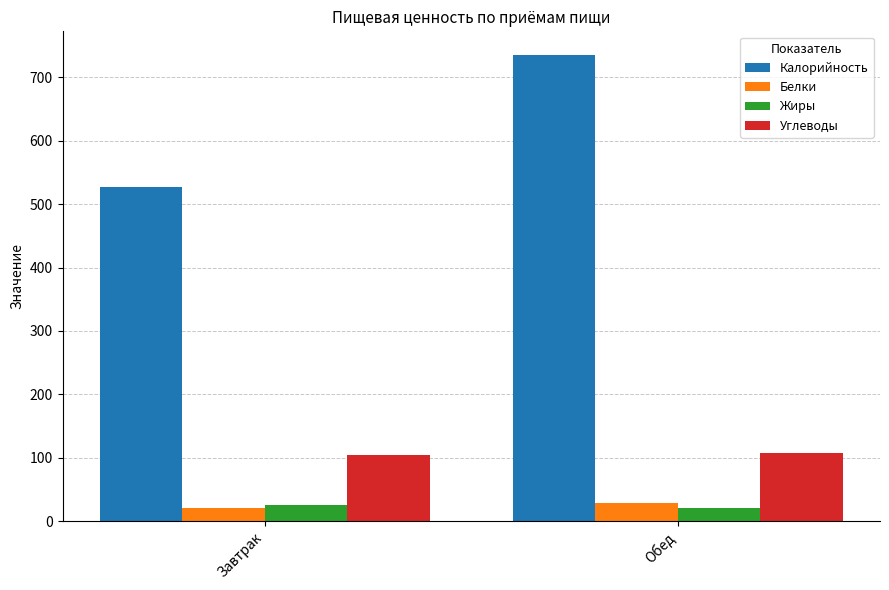

What is the sum of the Белки values at Обед and Завтрак?

48